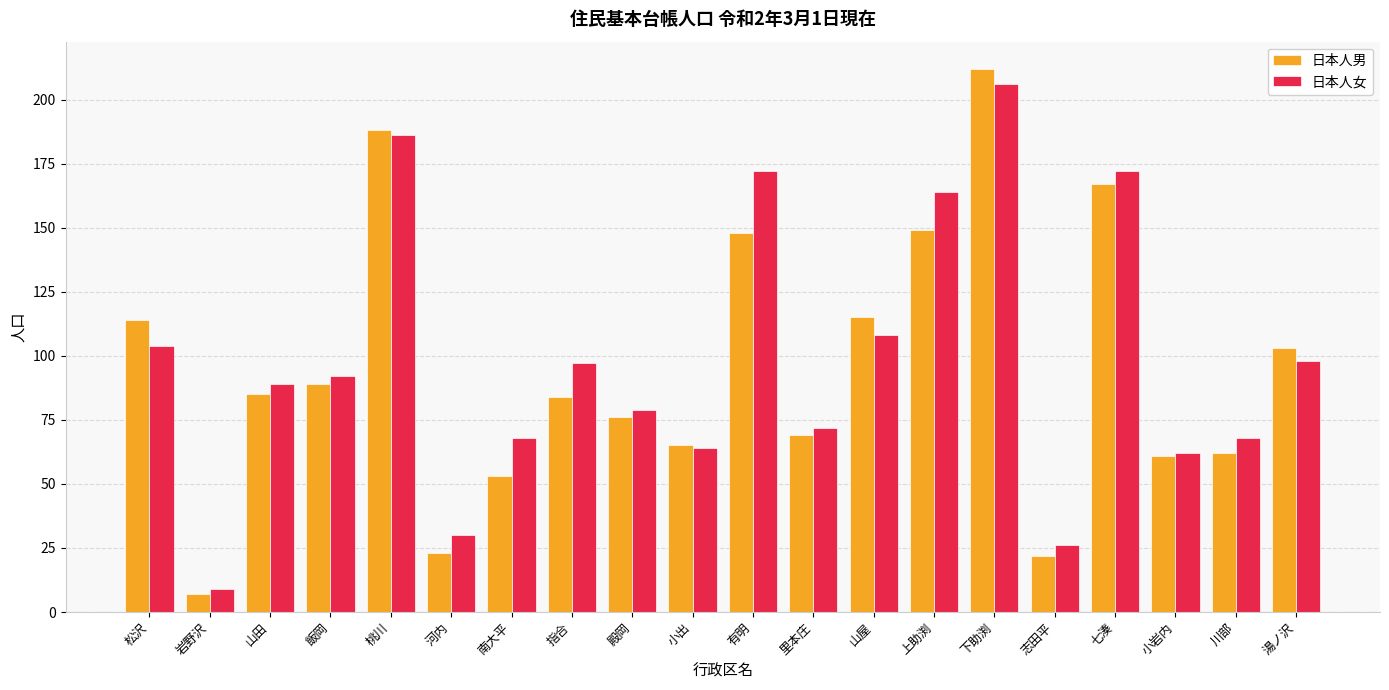

How many groups of bars are there?

20